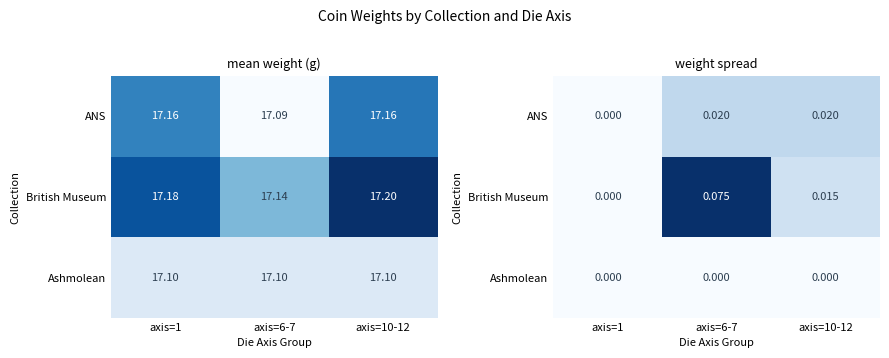

The value of Ashmolean at axis=6-7 is 0.0. True or false?

True